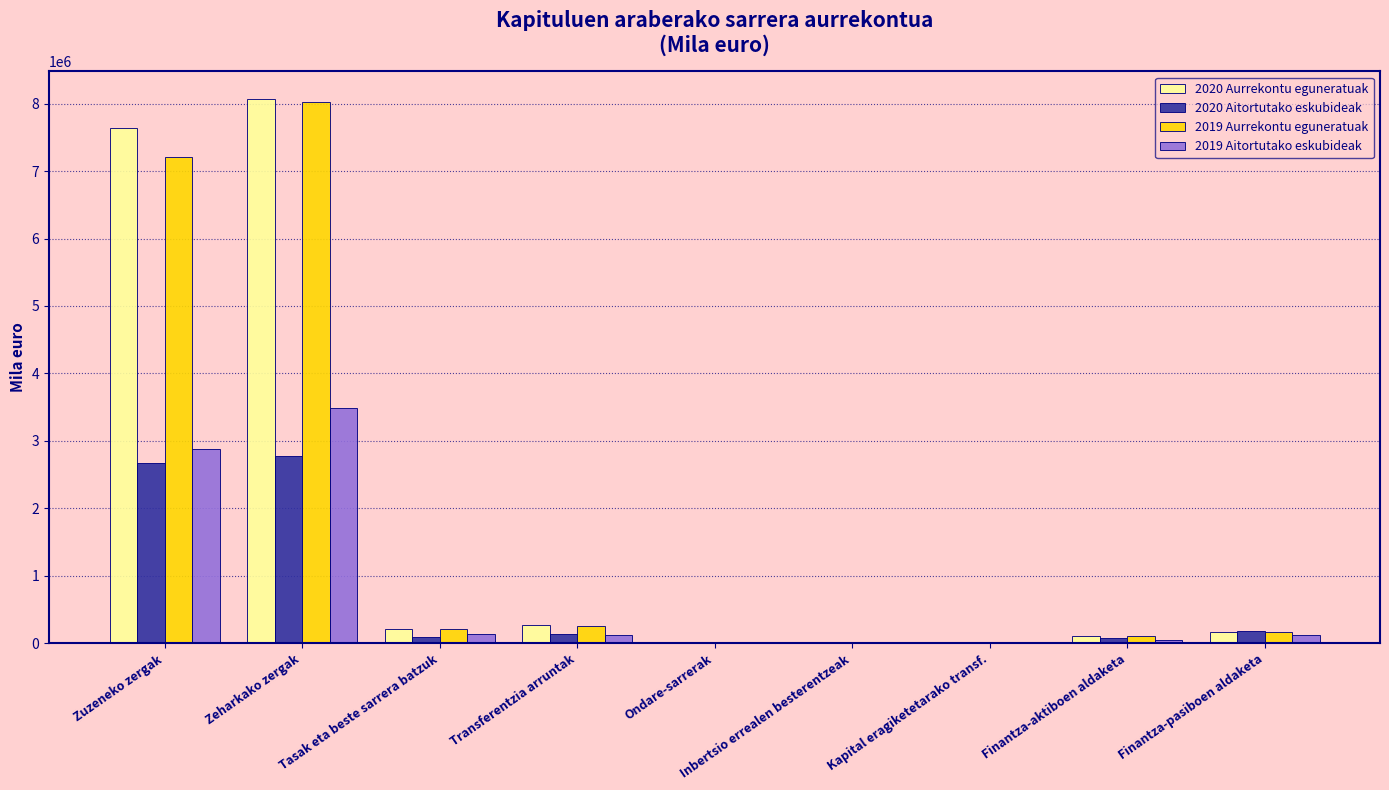

At which label does 2019 Aitortutako eskubideak reach its peak?

Zeharkako zergak